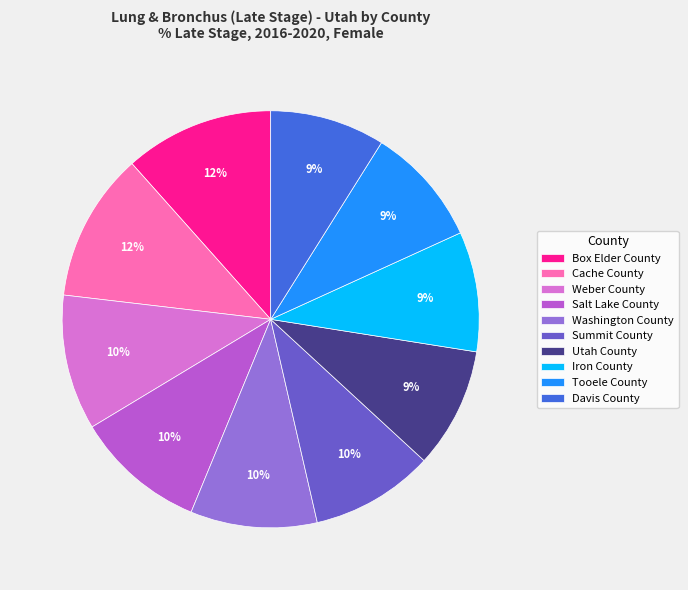

Combined, do Salt Lake County and Iron County account for over 50%?

No